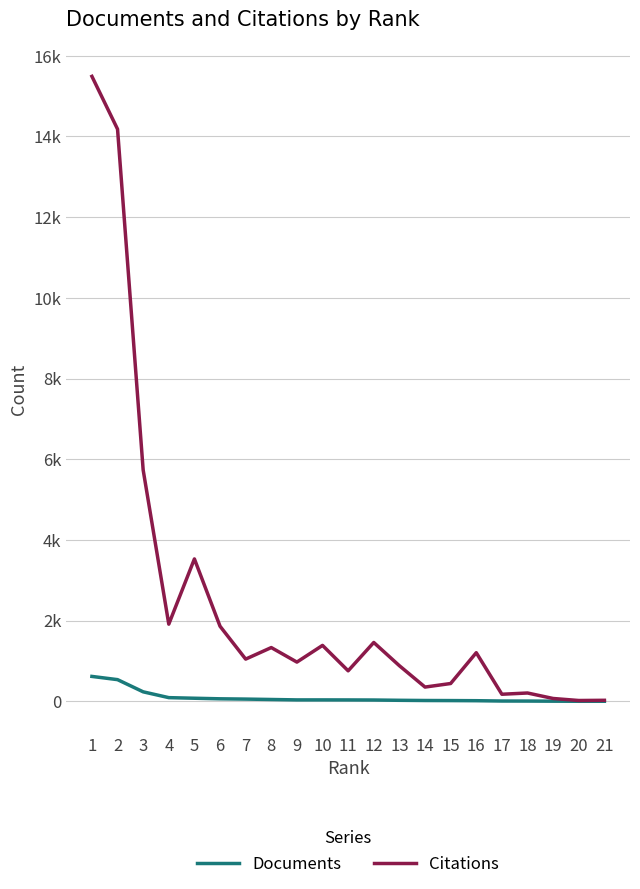

What are all the series names shown in the legend?

Documents, Citations